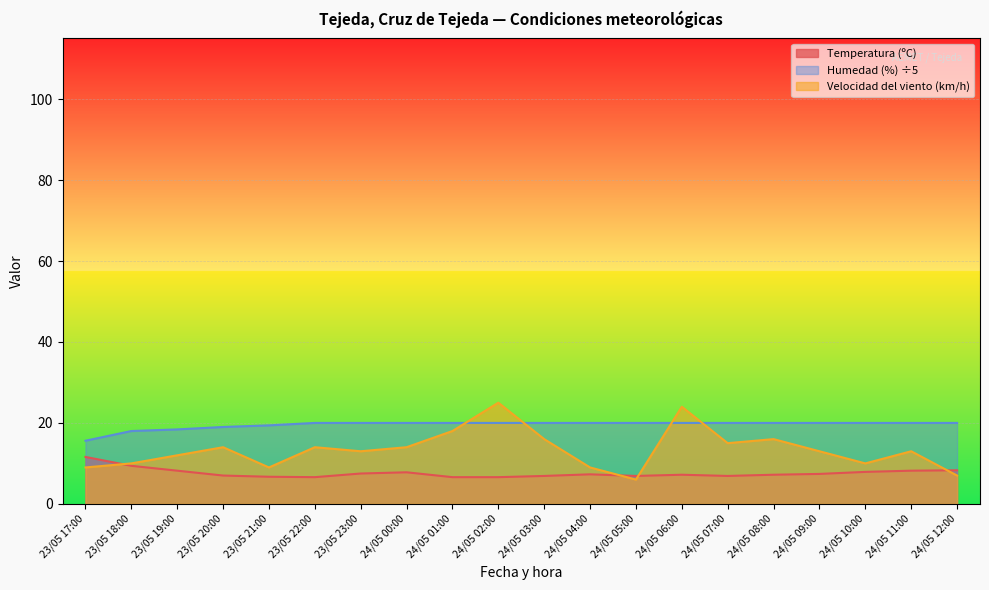

True or false: Temperatura (ºC) and Humedad (%) intersect in this chart.

False